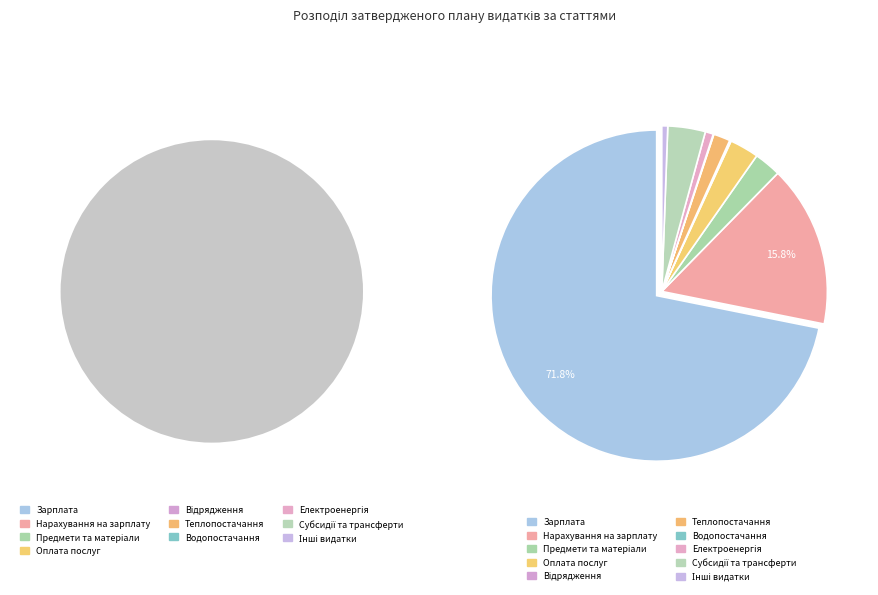

What percentage is NOT represented by Предмети, матеріали, обладнання та інвентар?

97.4%